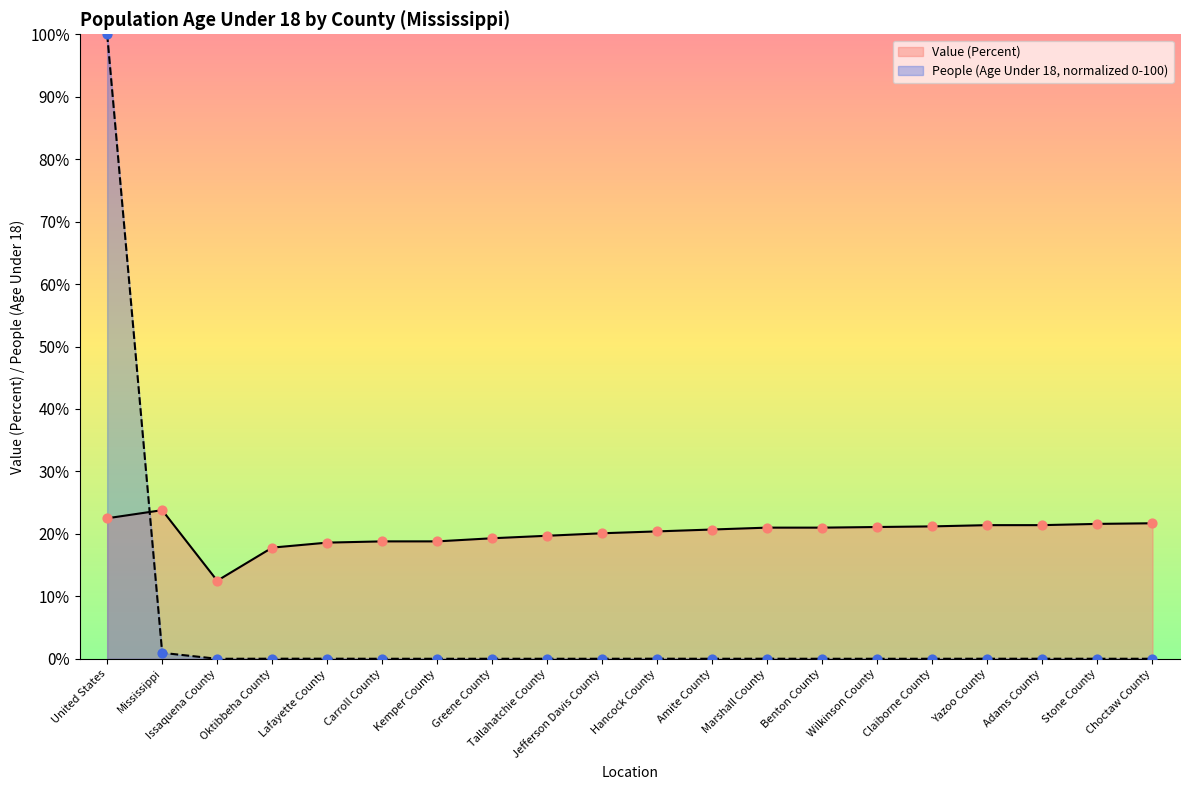

At how many categories does at least one series exceed 29?

1